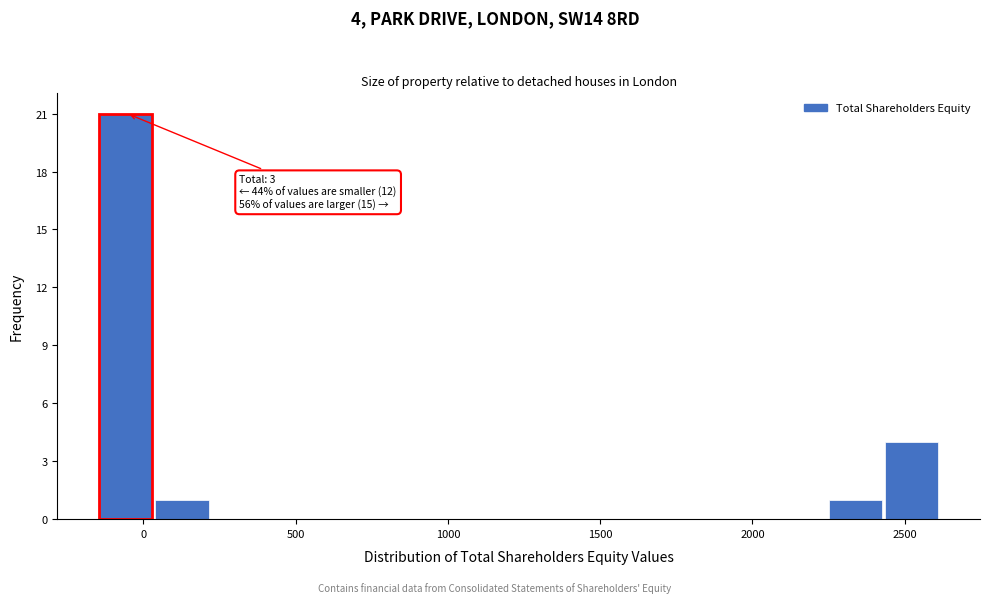

Read against the x-axis, roughly where is the centre of the tallest bar?

-50